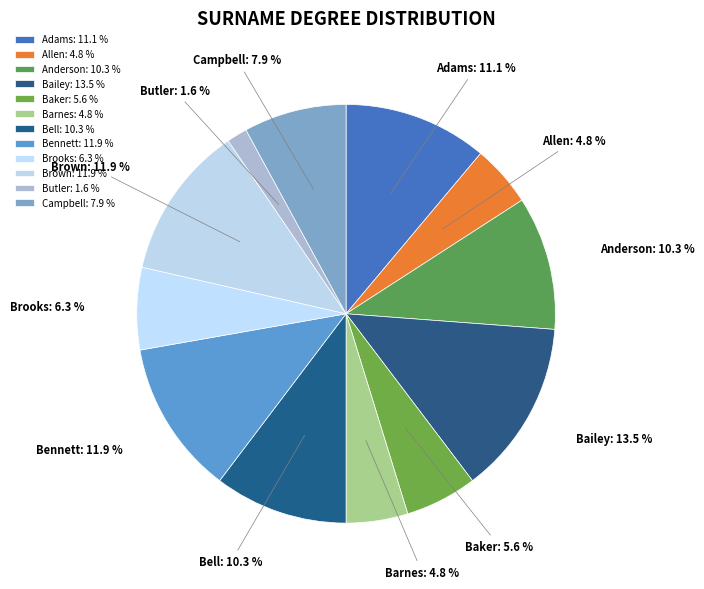

Is it true that Campbell is 8% of the pie?

True